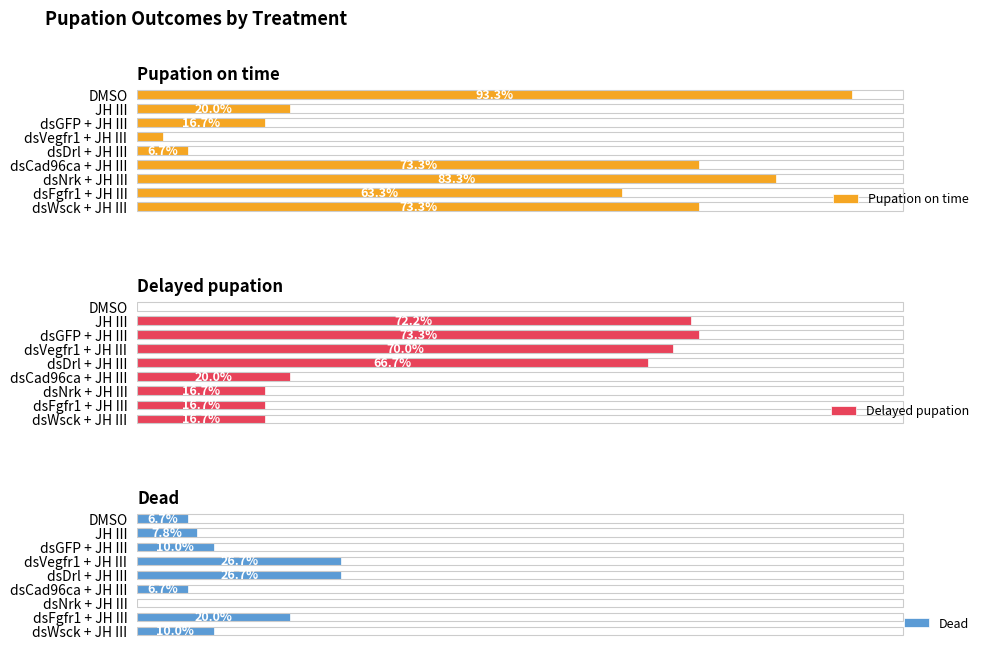

What are all the series names shown in the legend?

Pupation on time, Delayed pupation, Dead